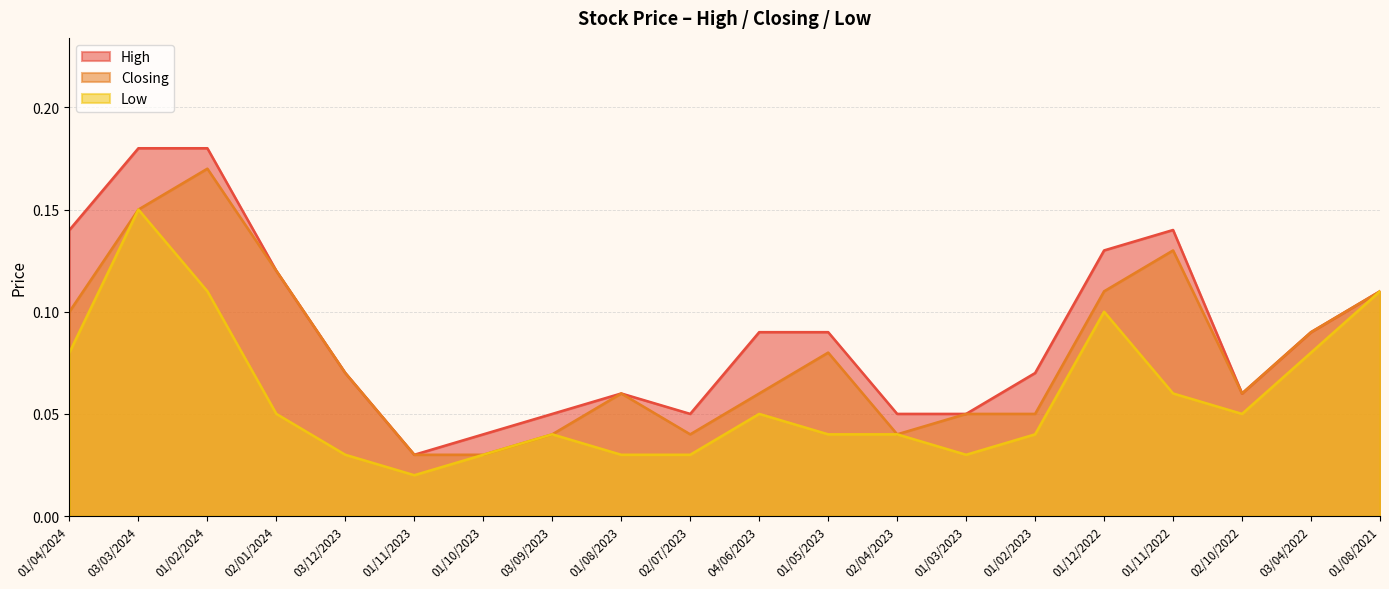

Reading left to right, what are all the values shown in this chart?

High: 01/04/2024=0.1	03/03/2024=0.2	01/02/2024=0.2	02/01/2024=0.1	03/12/2023=0.1	01/11/2023=0.0	01/10/2023=0.0	03/09/2023=0.1	01/08/2023=0.1	02/07/2023=0.1	04/06/2023=0.1	01/05/2023=0.1	02/04/2023=0.1	01/03/2023=0.1	01/02/2023=0.1	01/12/2022=0.1	01/11/2022=0.1	02/10/2022=0.1	03/04/2022=0.1	01/08/2021=0.1
Closing: 01/04/2024=0.1	03/03/2024=0.1	01/02/2024=0.2	02/01/2024=0.1	03/12/2023=0.1	01/11/2023=0.0	01/10/2023=0.0	03/09/2023=0.0	01/08/2023=0.1	02/07/2023=0.0	04/06/2023=0.1	01/05/2023=0.1	02/04/2023=0.0	01/03/2023=0.1	01/02/2023=0.1	01/12/2022=0.1	01/11/2022=0.1	02/10/2022=0.1	03/04/2022=0.1	01/08/2021=0.1
Low: 01/04/2024=0.1	03/03/2024=0.1	01/02/2024=0.1	02/01/2024=0.1	03/12/2023=0.0	01/11/2023=0.0	01/10/2023=0.0	03/09/2023=0.0	01/08/2023=0.0	02/07/2023=0.0	04/06/2023=0.1	01/05/2023=0.0	02/04/2023=0.0	01/03/2023=0.0	01/02/2023=0.0	01/12/2022=0.1	01/11/2022=0.1	02/10/2022=0.1	03/04/2022=0.1	01/08/2021=0.1